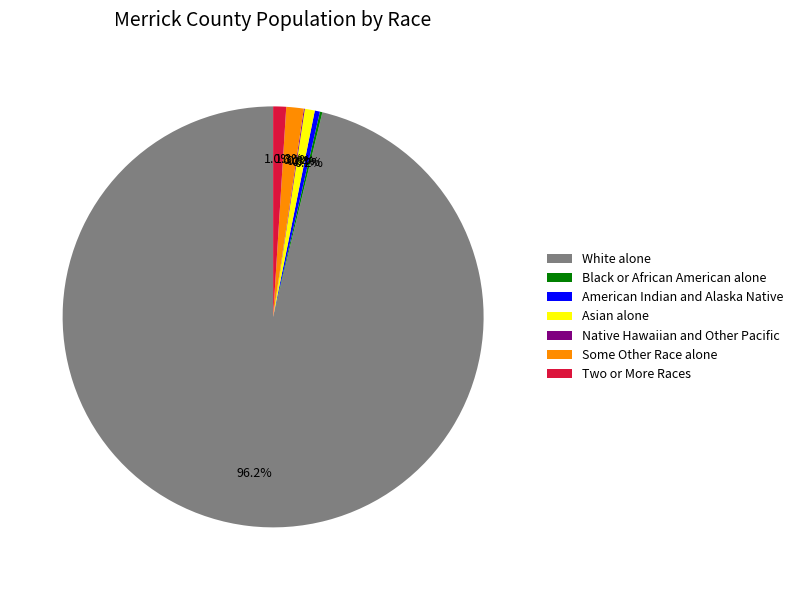

Approximately how many times larger is the value at Some Other Race alone compared to Two or More Races?

1.3